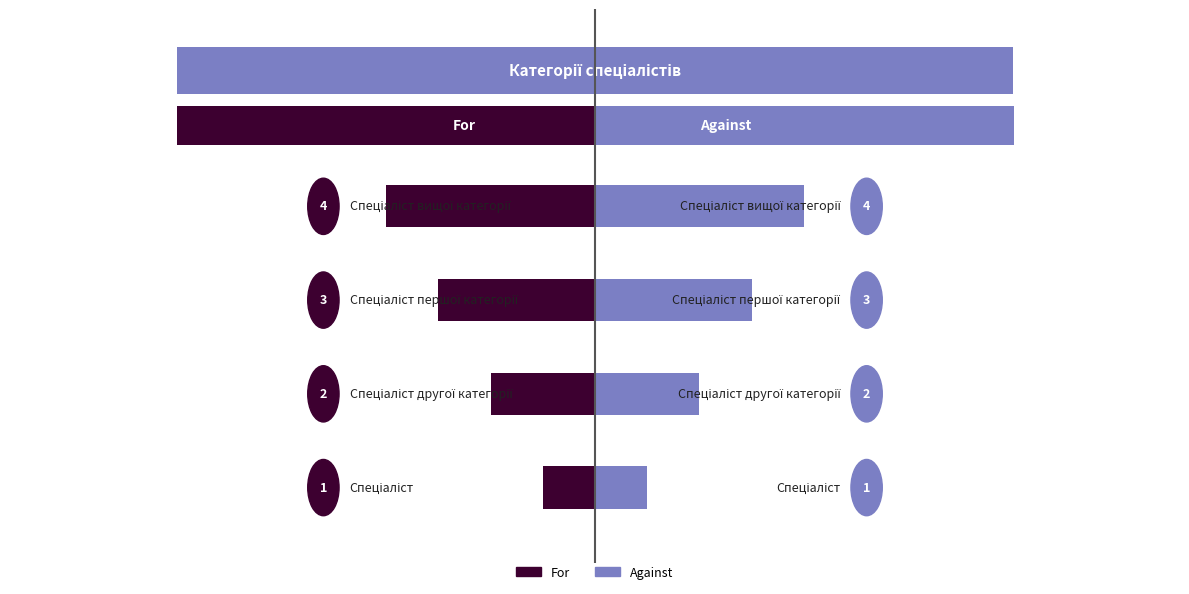

What is the sum of all For values?

-10